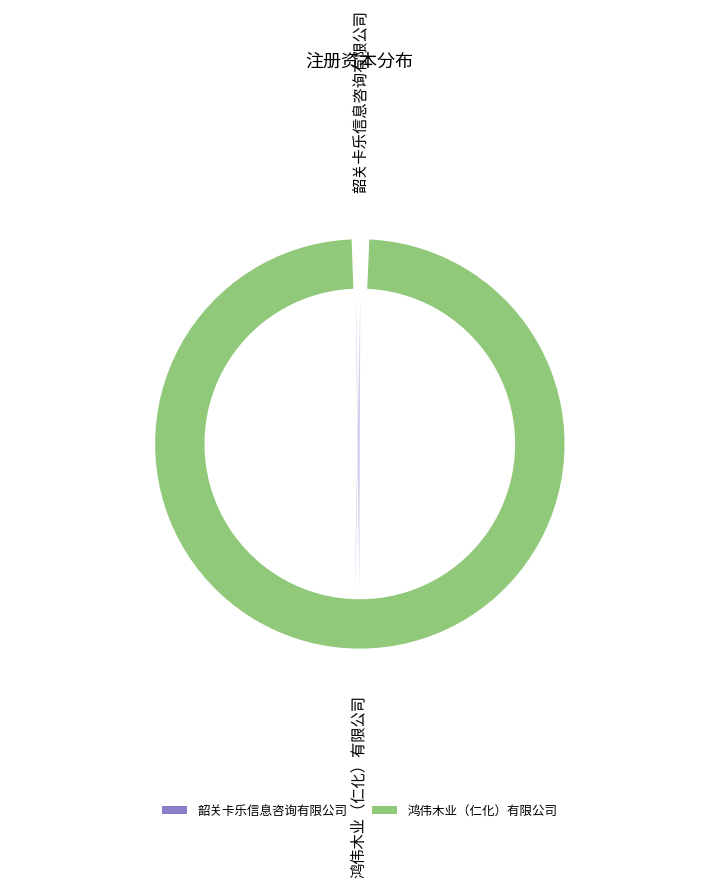

Is 鸿伟木业（仁化）有限公司 the majority of the pie?

Yes